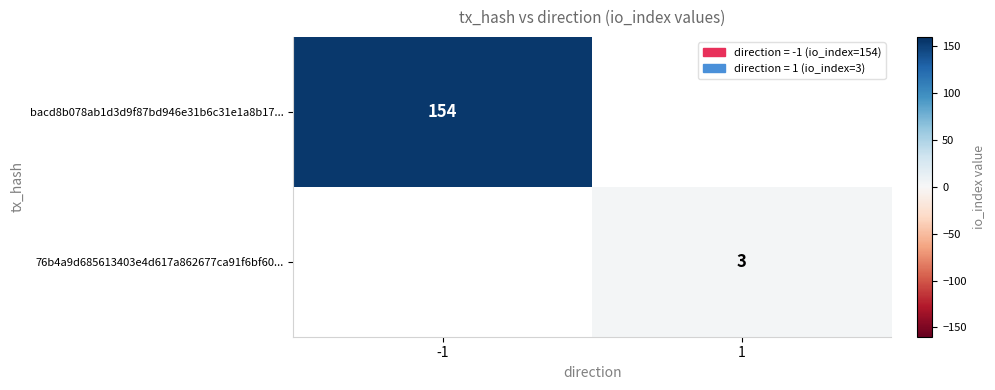

What is the total value across all series at 1?

3